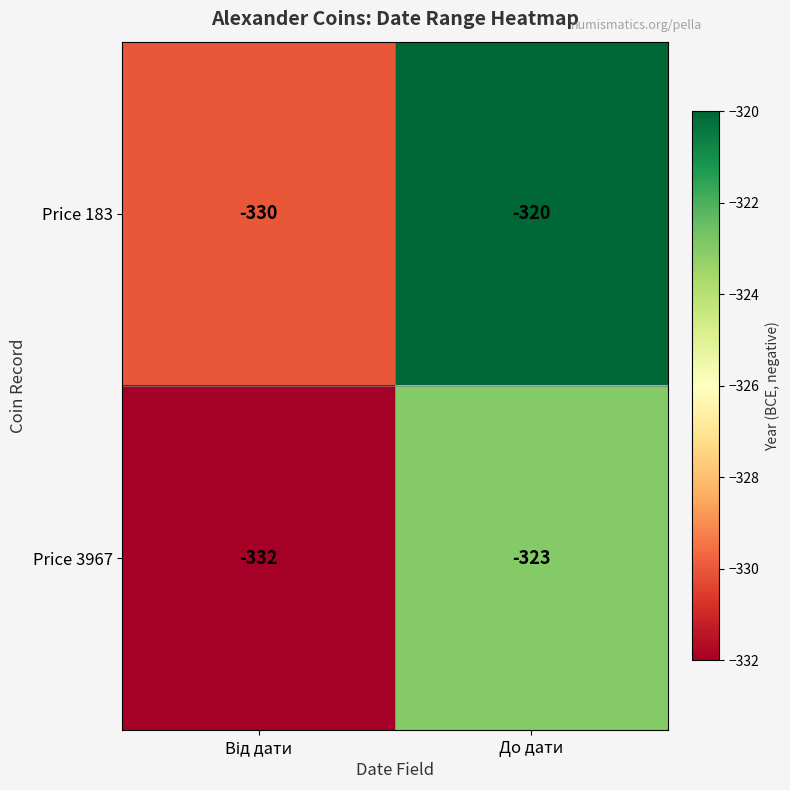

Which series has the largest total across all categories?

Price 183